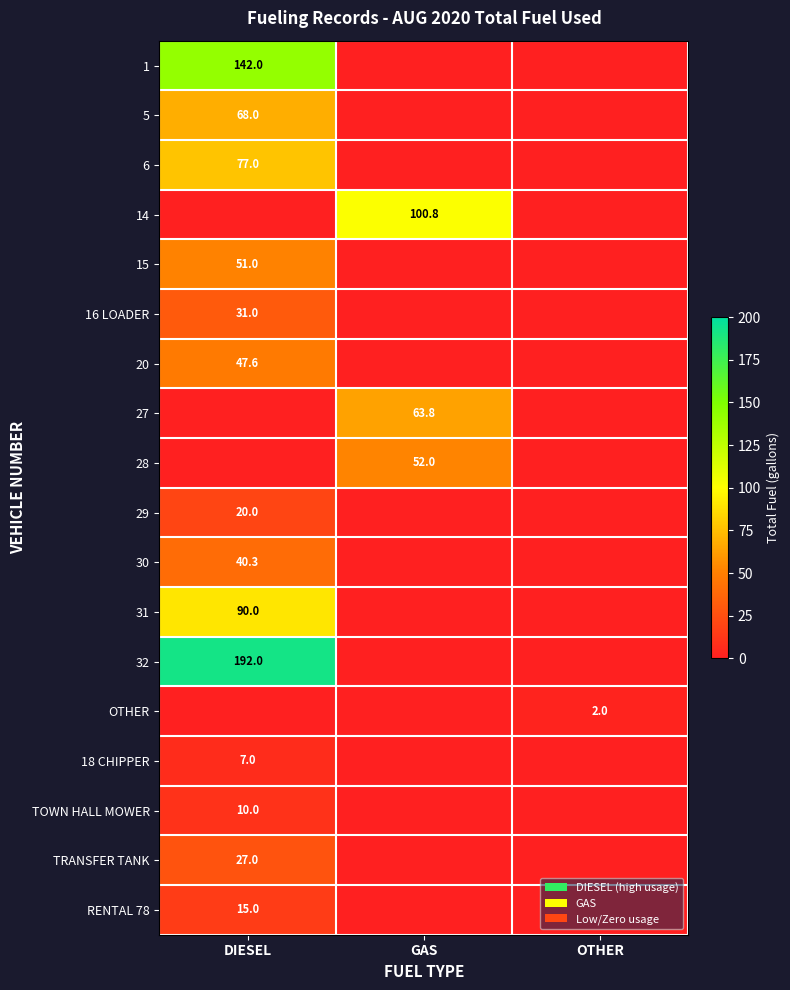

The RENTAL 78 series shows 15.0 at DIESEL. True or false?

True